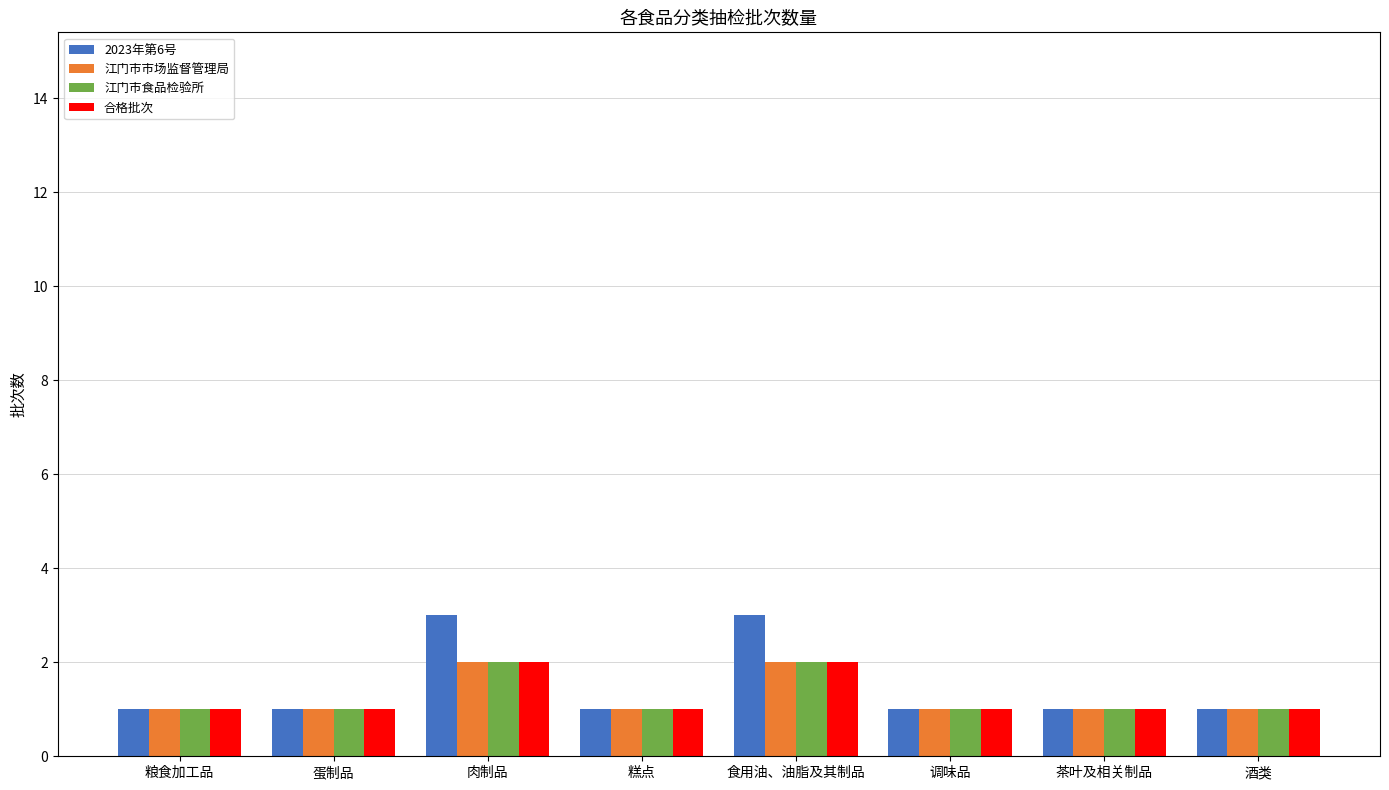

How many 江门市食品检验所 values are between 1 and 2?

8